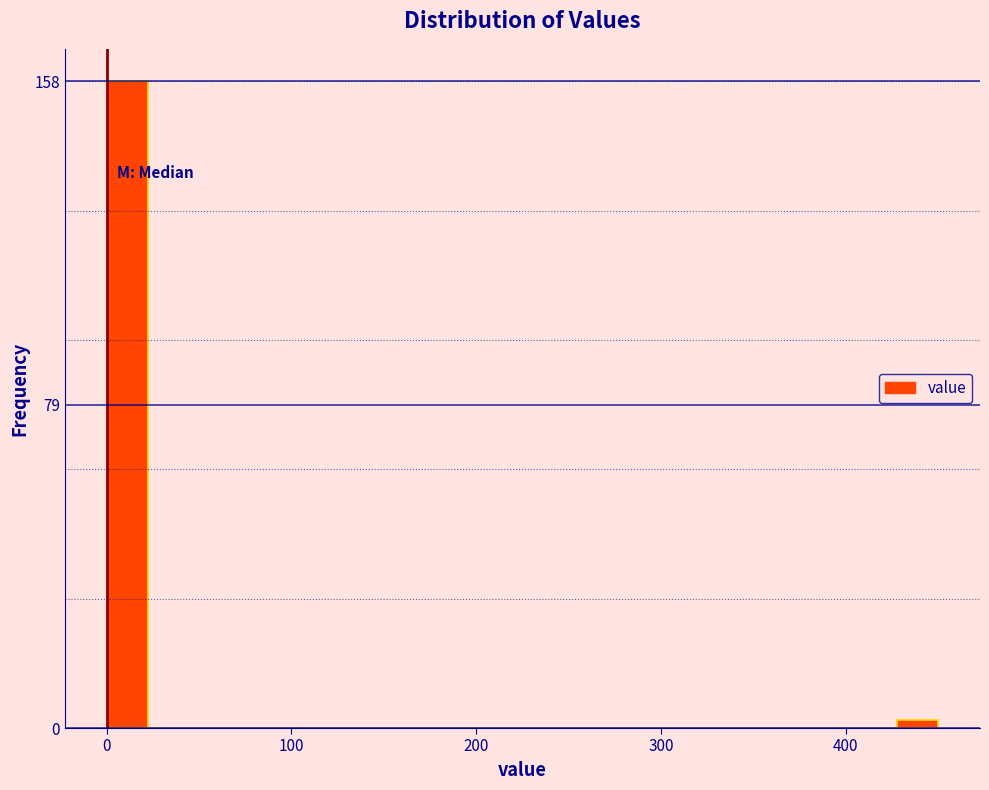

Read against the x-axis, roughly where is the centre of the tallest bar?

10